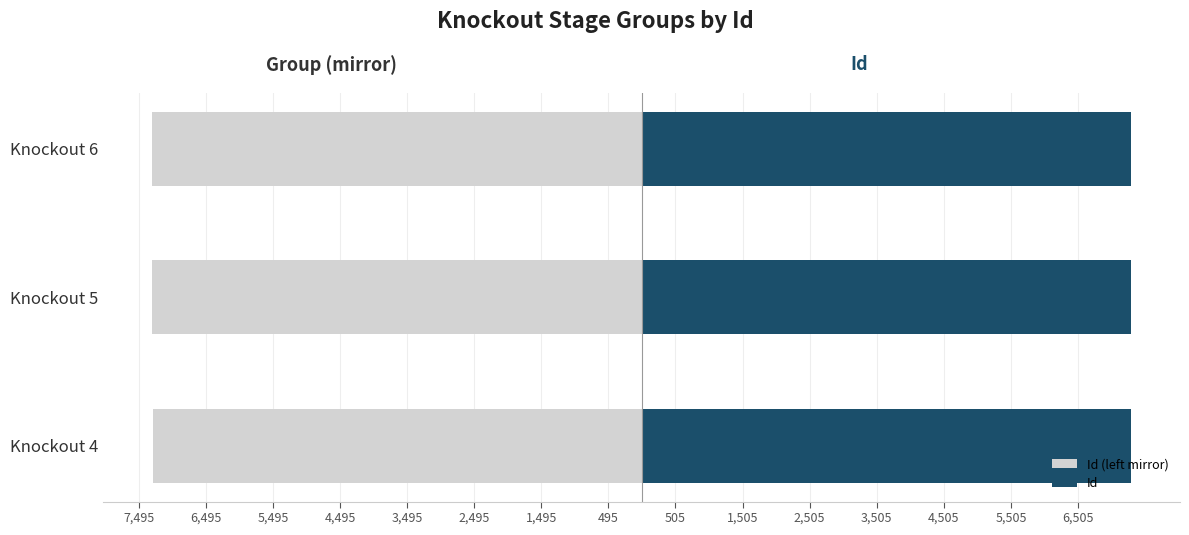

The value of Id (left mirror) at Knockout 6 is -7295. True or false?

True